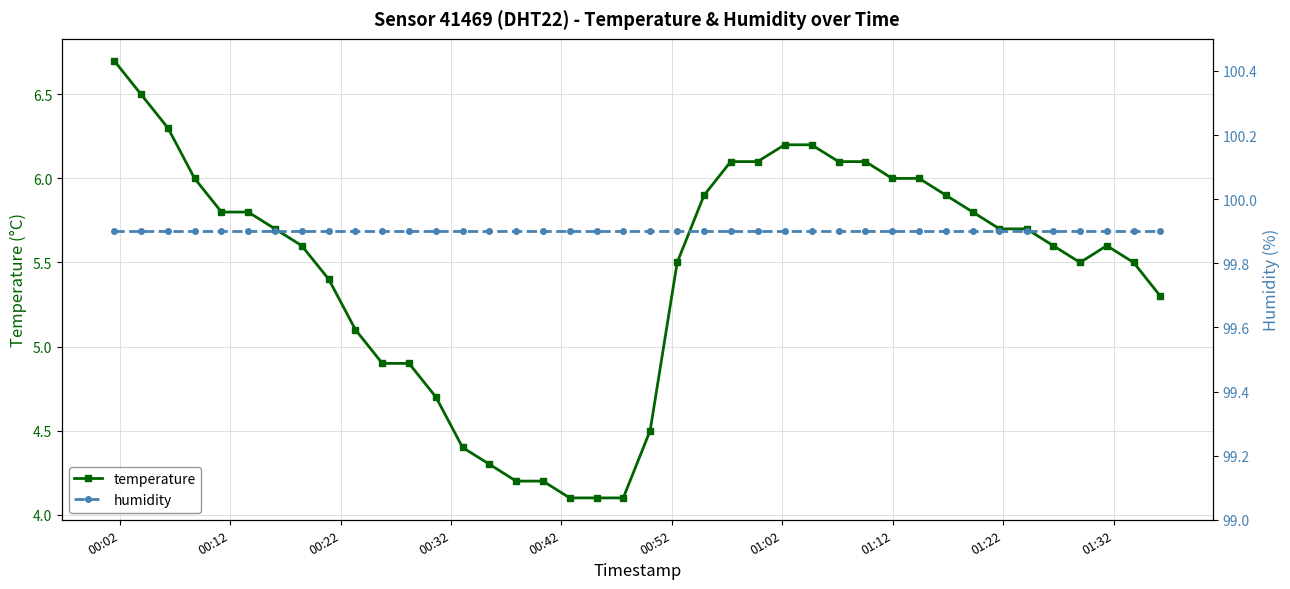

Rank the series by their average value, from lowest to highest.

temperature, humidity